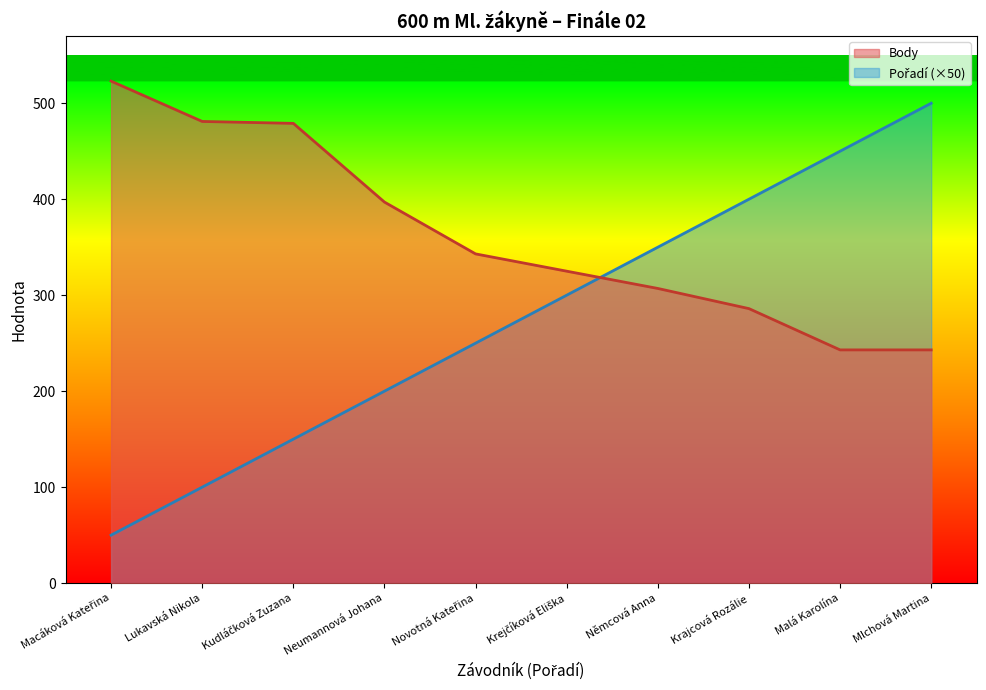

At which category does the chart reach its minimum across all series?

Macáková Kateřina